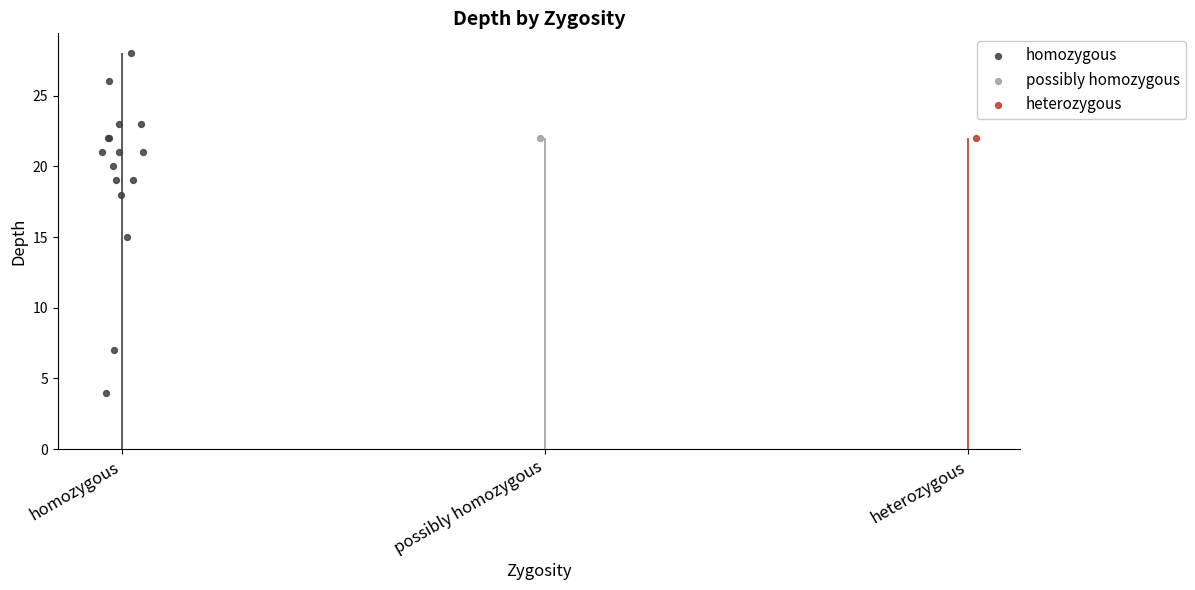

What is the ratio of the value at 6 to the value at 11?

2.6